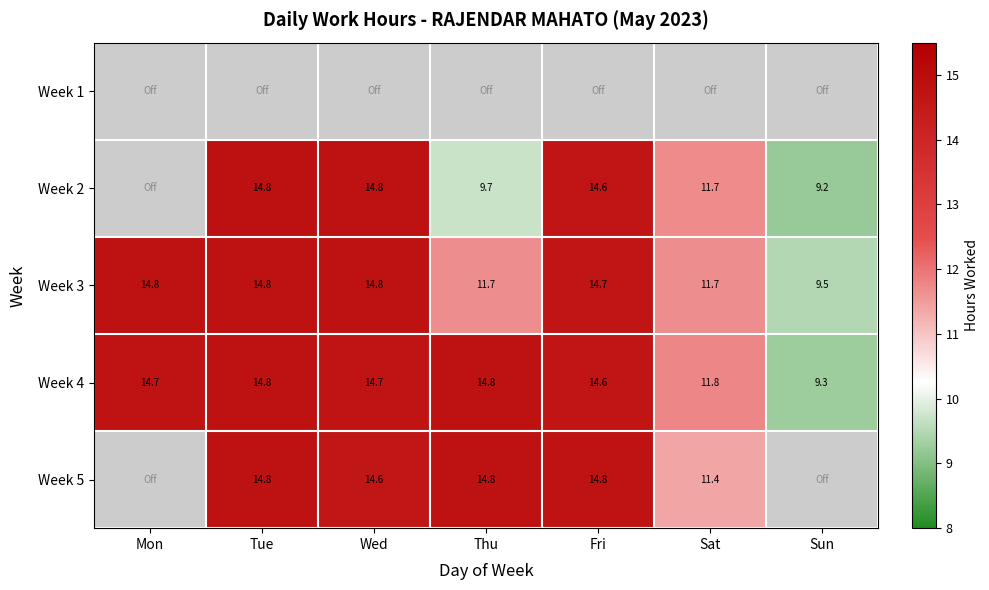

What is the difference between the Week 4 values at Sun and Mon?

5.4